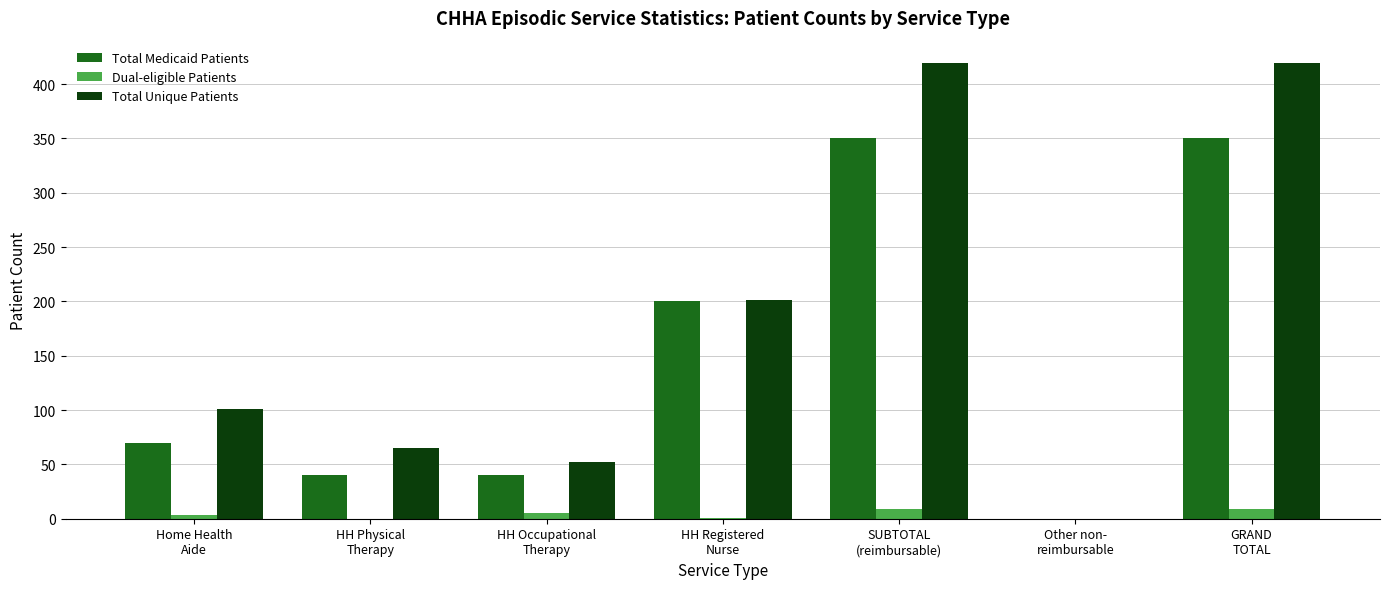

What is the highest value of the Dual-eligible Patients series?

9